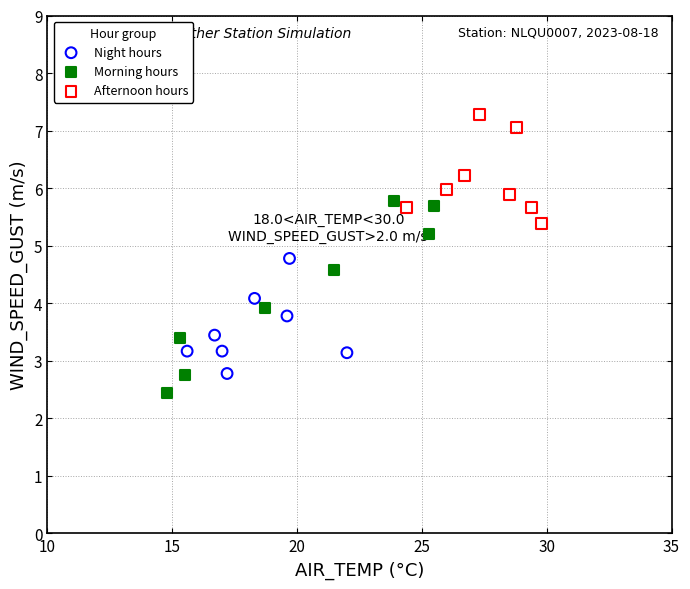

Which series has the largest Y range (max minus min)?

Morning hours